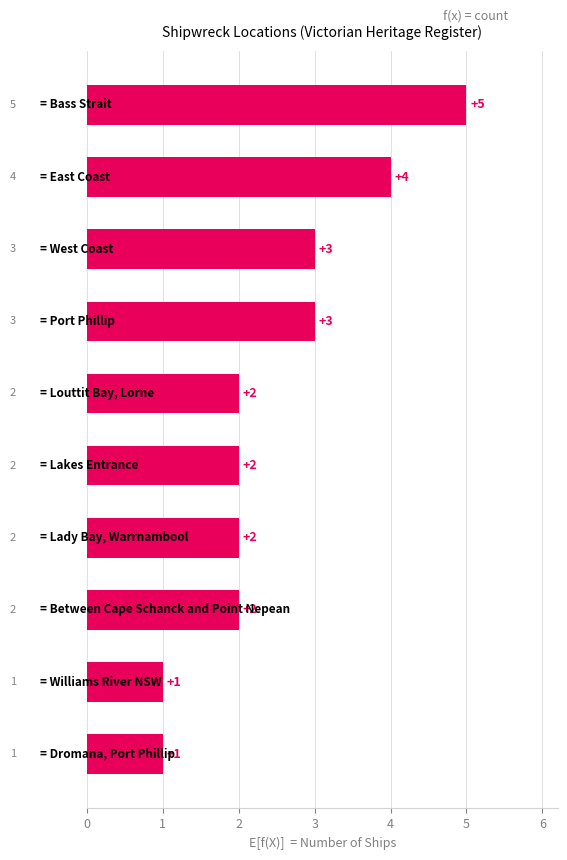

Count the values in the range 2 to 3.

6